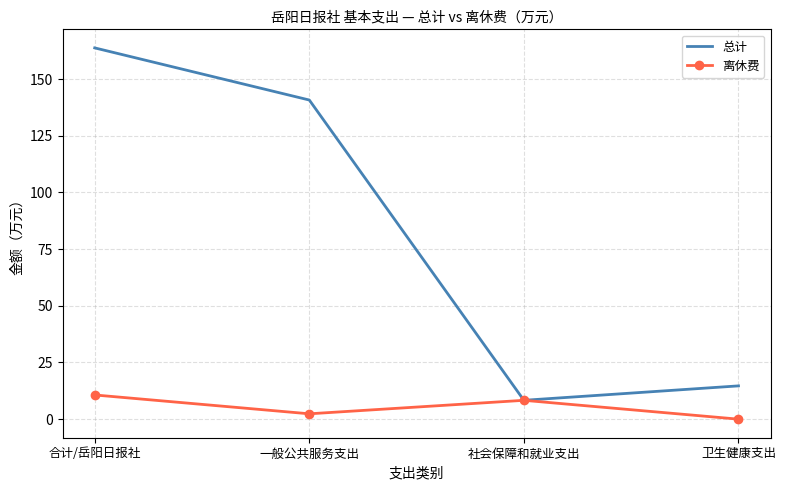

Which series has the largest range (max minus min)?

总计